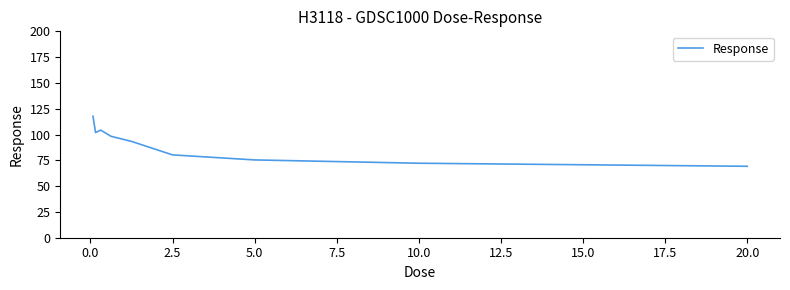

What is the maximum value shown in the chart?

117.7